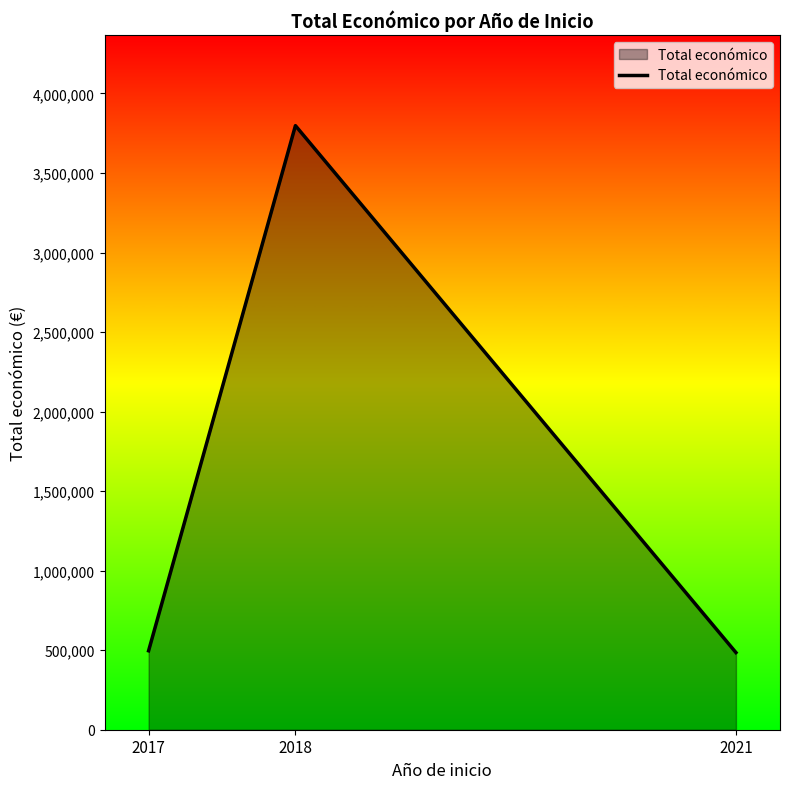

What is the maximum value shown in the chart?

3797608